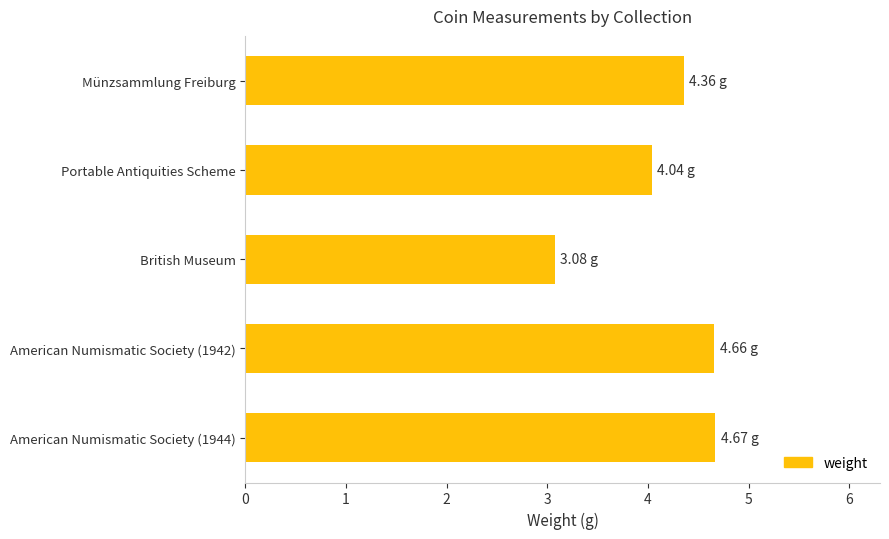

Which label corresponds to the smallest value in the chart?

British Museum